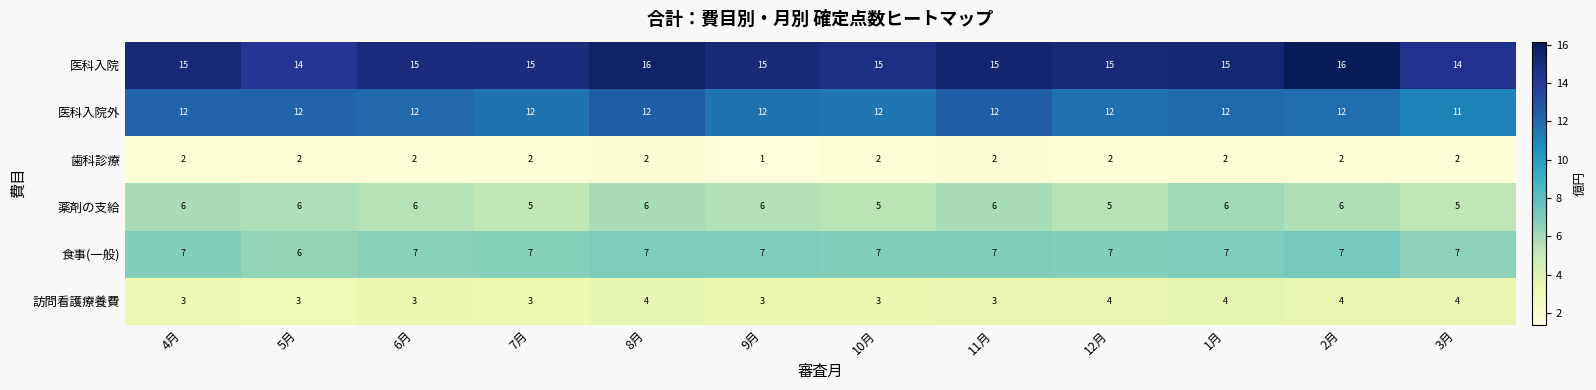

List the series in order of their peak value, highest first.

医科入院, 医科入院外, 食事(一般), 薬剤の支給, 訪問看護療養費, 歯科診療